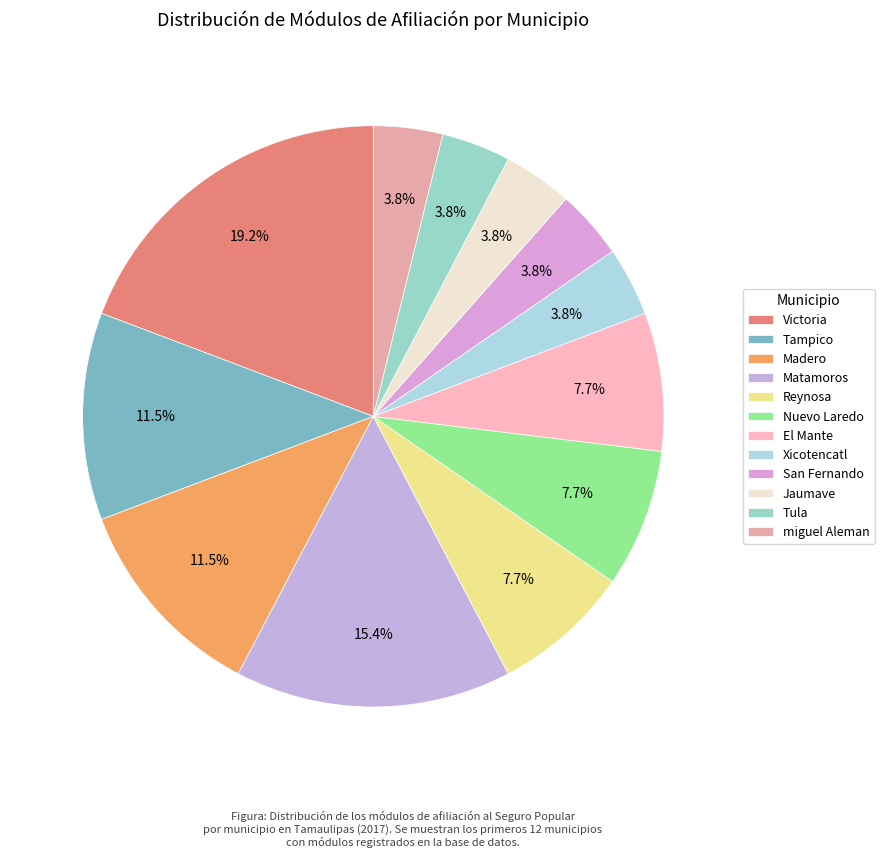

Count the number of slices in the pie.

12